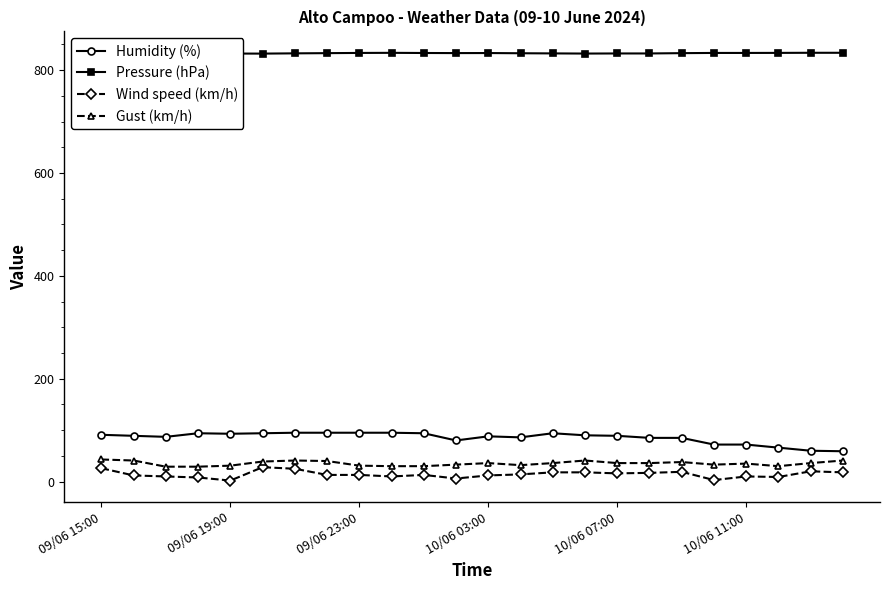

True or false: Pressure (hPa) and Gust (km/h) cross at least once.

False